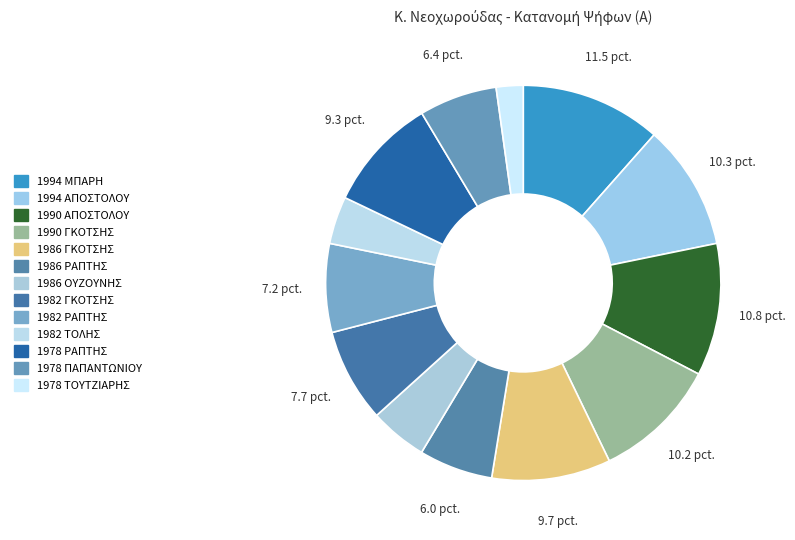

How many segments does this pie chart have?

13